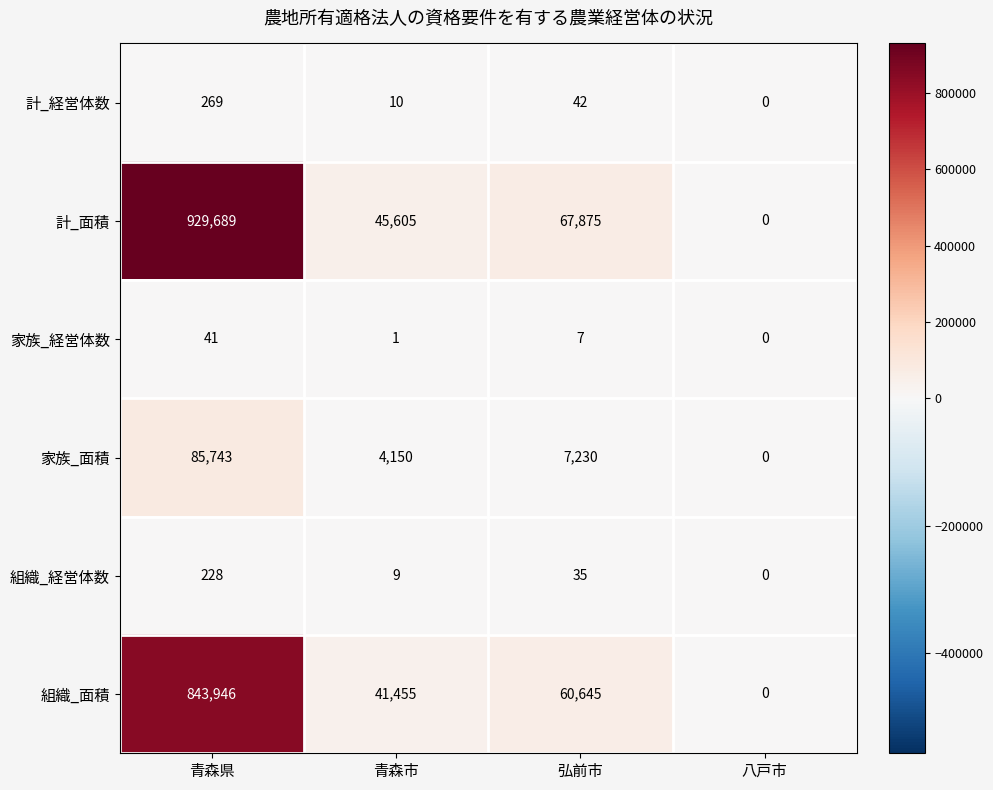

How many values in the 家族_面積 series are below 7230?

2